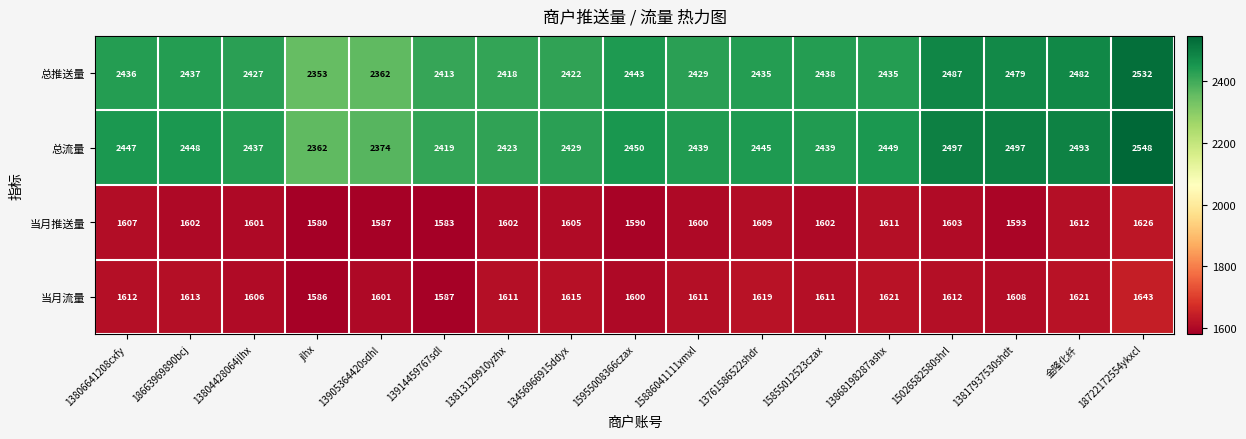

What is the difference between the second highest and minimum values in the 当月流量 series?

35